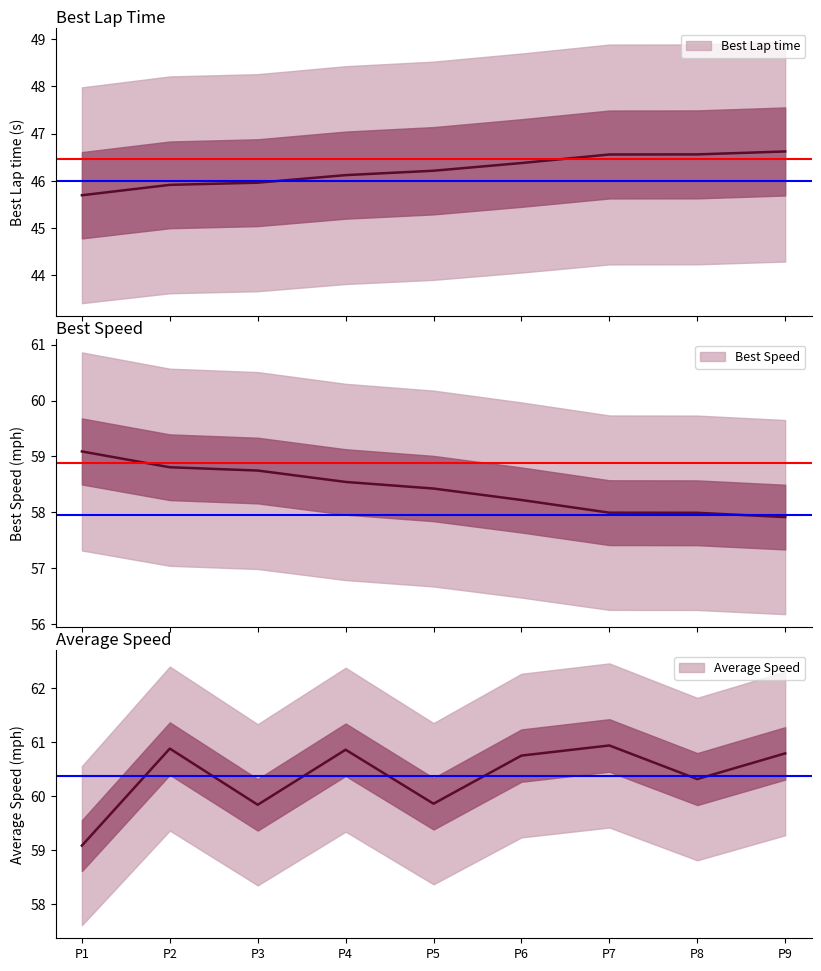

What is the highest value of the Average Speed series?

60.9